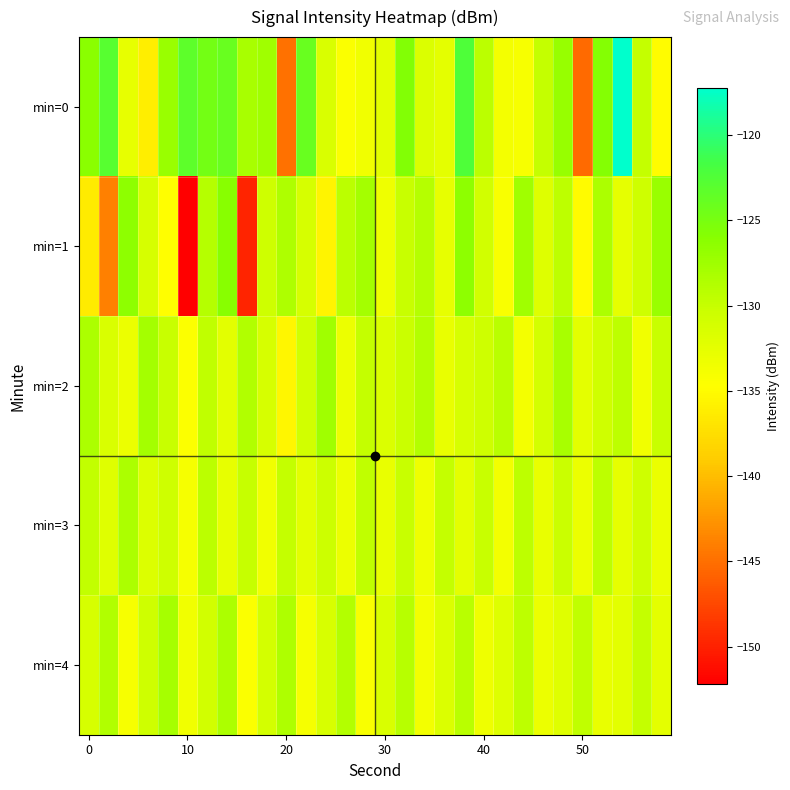

Which series has the largest total across all categories?

min=0